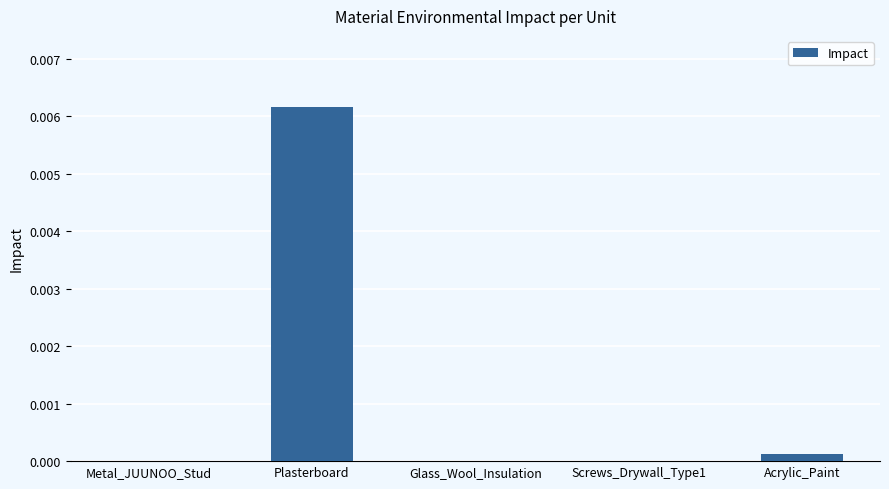

How many data points does each series have?

5